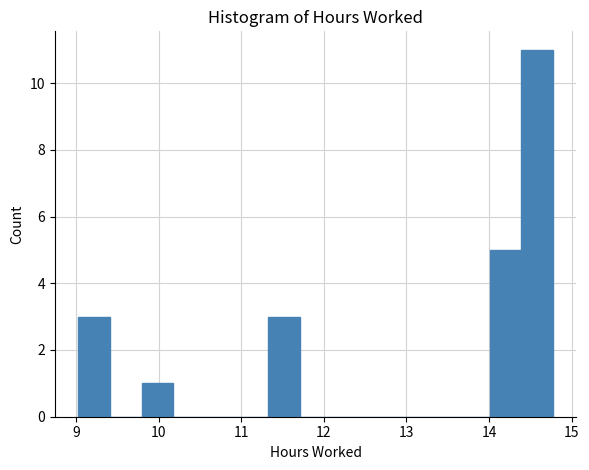

Read against the x-axis, roughly where is the centre of the tallest bar?

14.6